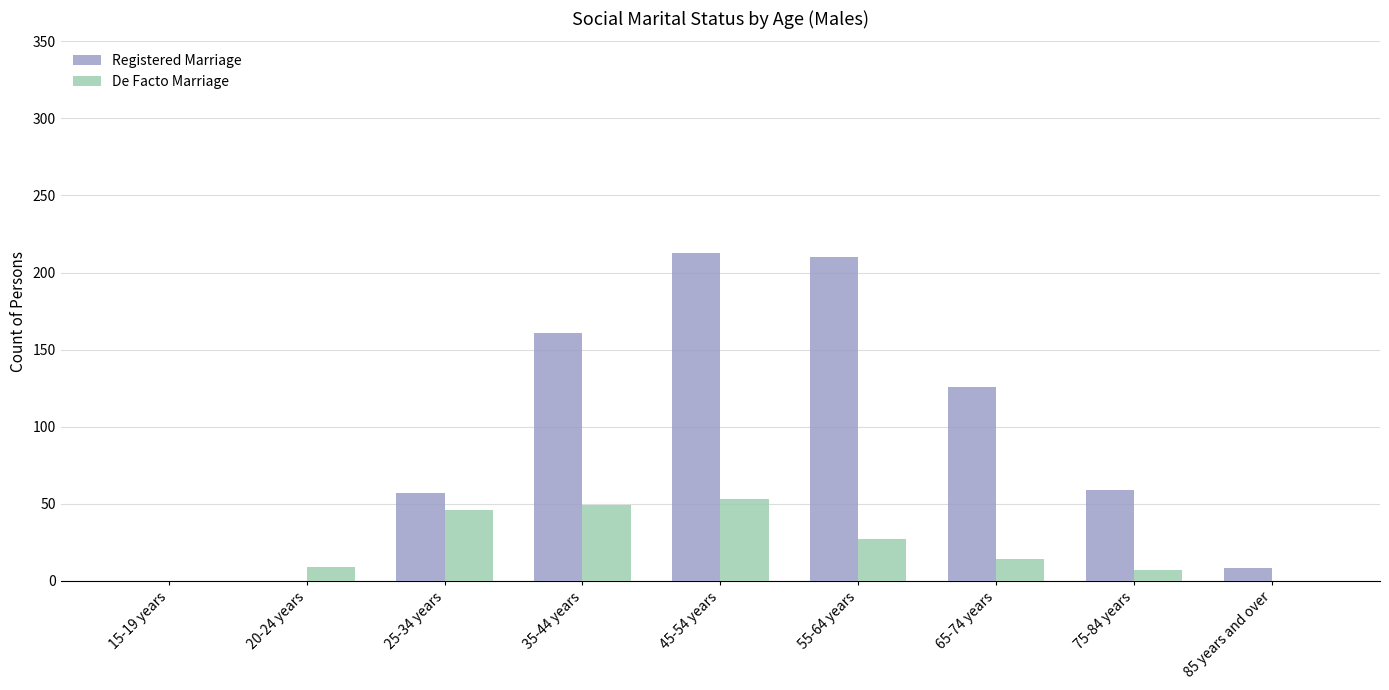

What is the approximate value of De Facto Marriage at 55-64 years, to the nearest 10?

30